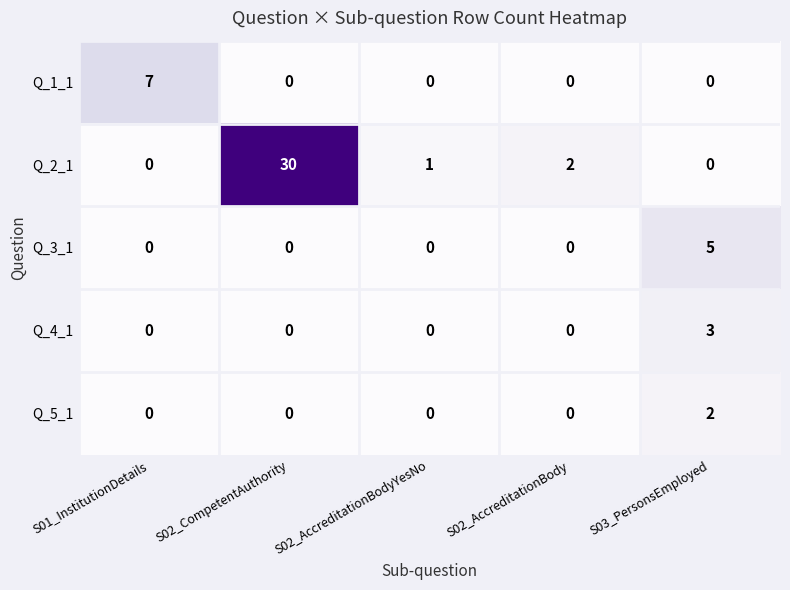

Reading right to left, extract all data points from this chart.

Q_1_1: S03_PersonsEmployed=0	S02_AccreditationBody=0	S02_AccreditationBodyYesNo=0	S02_CompetentAuthority=0	S01_InstitutionDetails=7
Q_2_1: S03_PersonsEmployed=0	S02_AccreditationBody=2	S02_AccreditationBodyYesNo=1	S02_CompetentAuthority=30	S01_InstitutionDetails=0
Q_3_1: S03_PersonsEmployed=5	S02_AccreditationBody=0	S02_AccreditationBodyYesNo=0	S02_CompetentAuthority=0	S01_InstitutionDetails=0
Q_4_1: S03_PersonsEmployed=3	S02_AccreditationBody=0	S02_AccreditationBodyYesNo=0	S02_CompetentAuthority=0	S01_InstitutionDetails=0
Q_5_1: S03_PersonsEmployed=2	S02_AccreditationBody=0	S02_AccreditationBodyYesNo=0	S02_CompetentAuthority=0	S01_InstitutionDetails=0